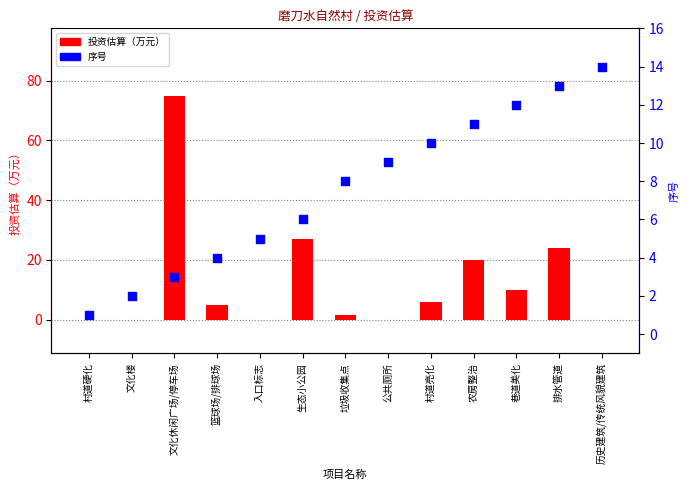

Which series contains the highest Y value?

投资估算（万元）